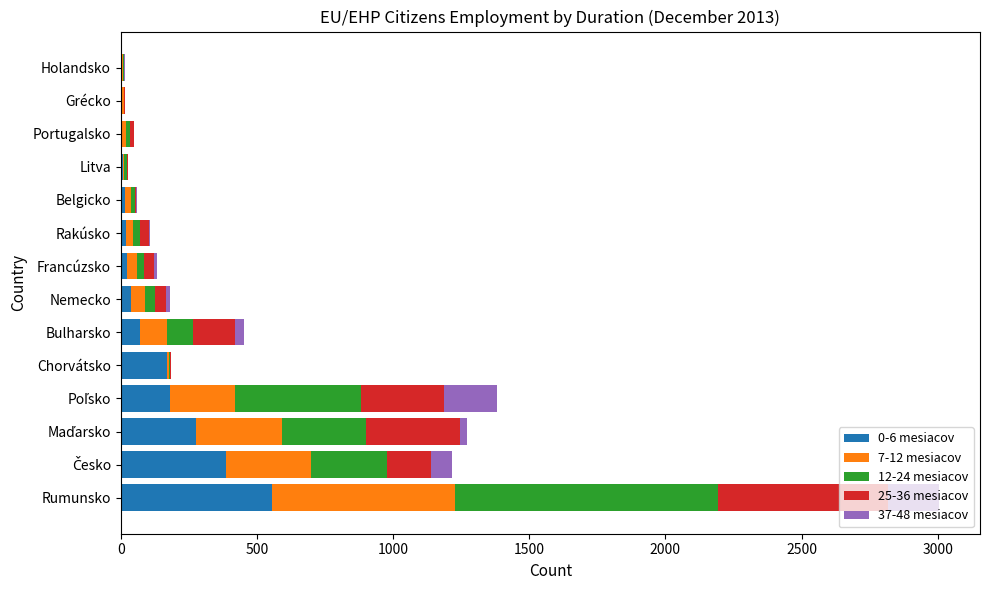

At which category is the sum across all series the highest?

Rumunsko